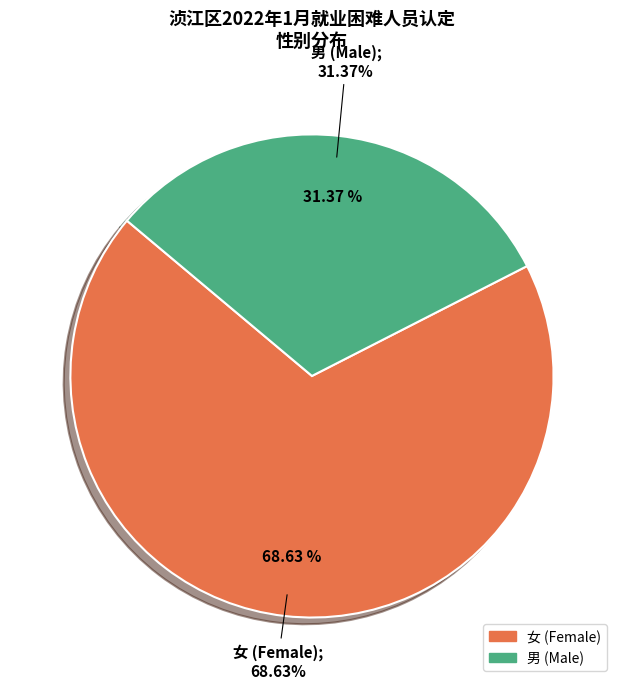

Which category has the biggest portion of the pie?

女